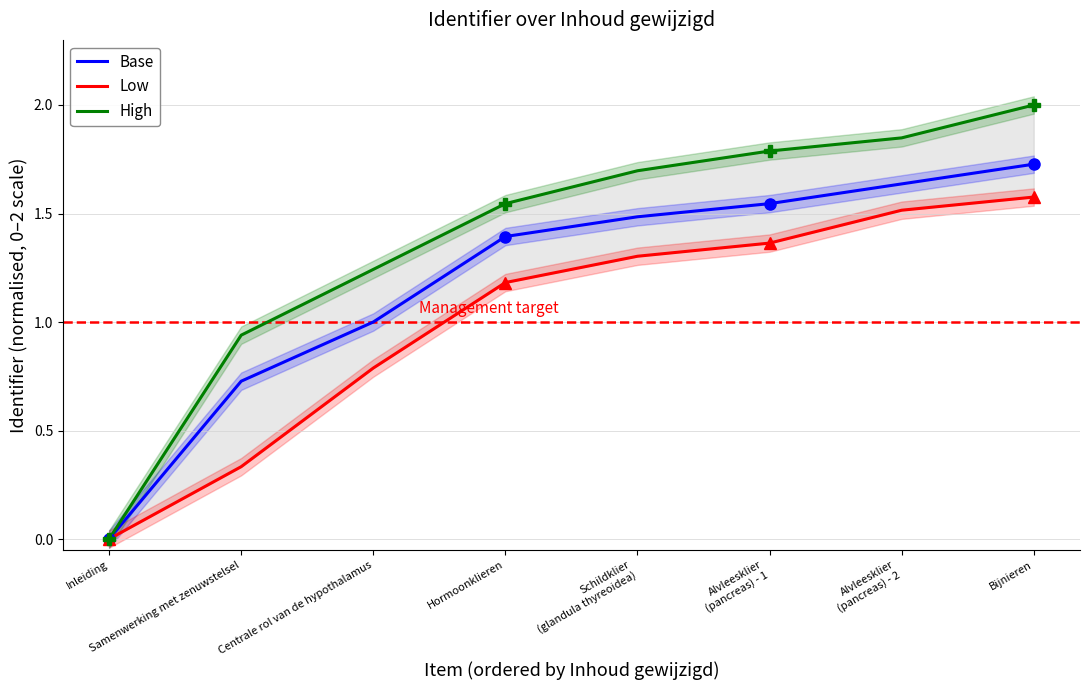

What is the value of the Base point at the 4th from the left?

1.4